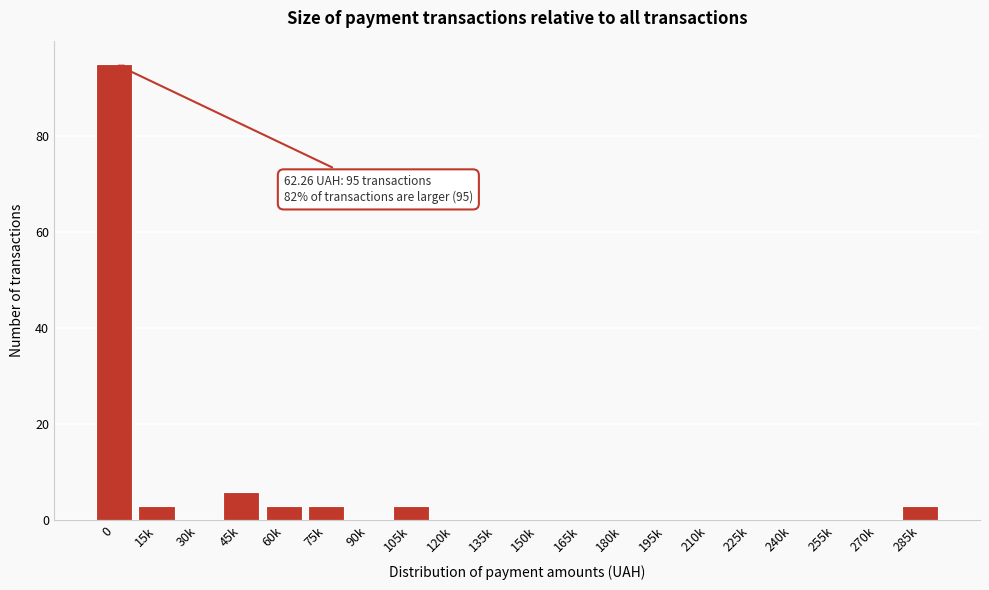

Reading left to right, list all the values displayed in this chart.

0=95	15k=3	30k=0	45k=6	60k=3	75k=3	90k=0	105k=3	120k=0	135k=0	150k=0	165k=0	180k=0	195k=0	210k=0	225k=0	240k=0	255k=0	270k=0	285k=3